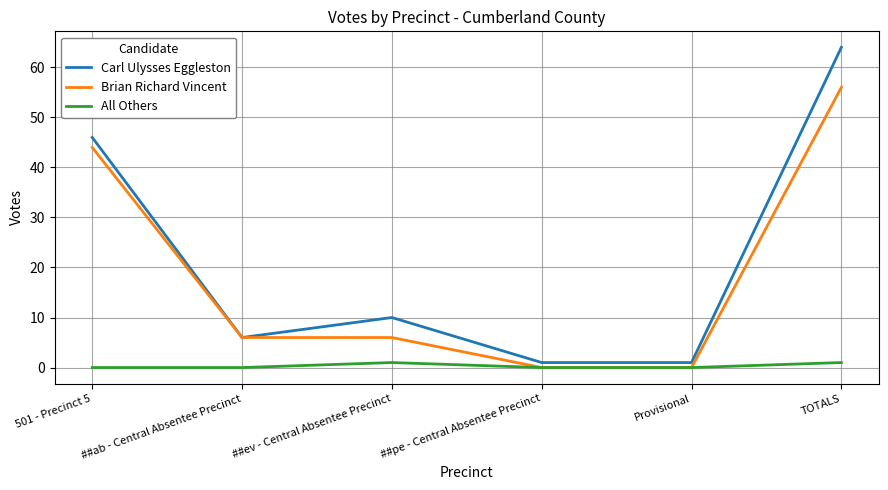

Does the chart display data point markers on the line(s)?

No